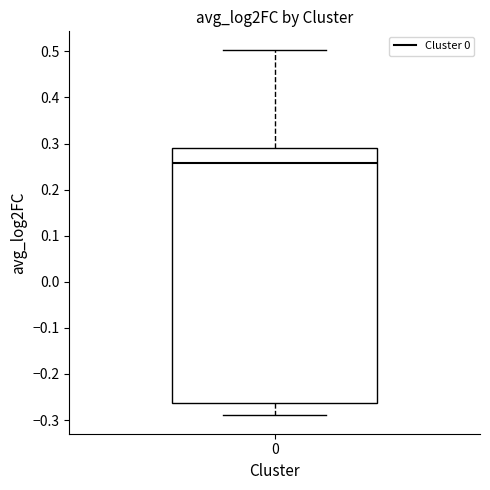

Transcribe this box plot: give where the median line is, the range the box spans, and where the two whiskers end, as read against the y-axis. The values are not printed on the chart, so give them approximately, as read against the axis.

median 0.26, box -0.26 to 0.29, whiskers -0.29 to 0.50